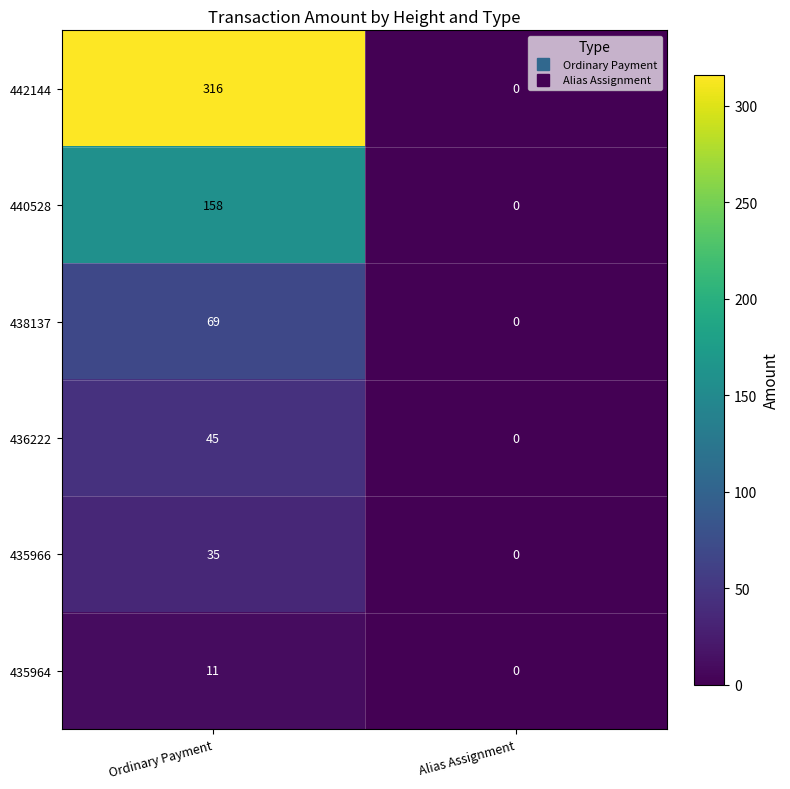

Rank the series by their maximum value, from highest to lowest.

442144, 440528, 438137, 436222, 435966, 435964